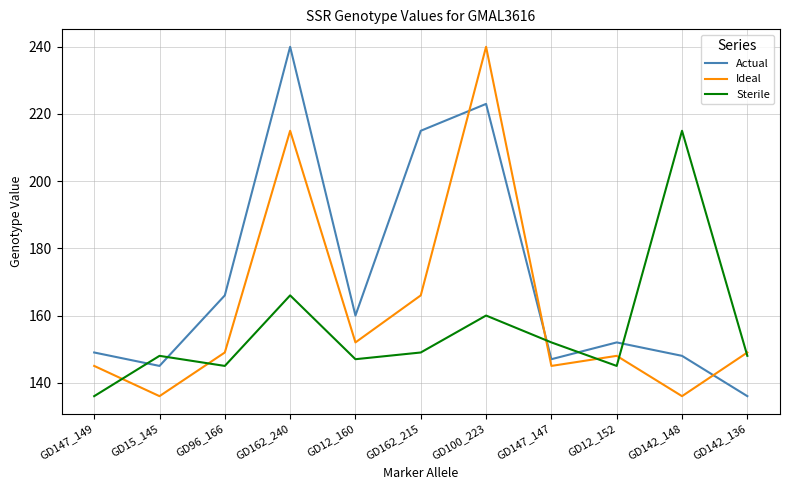

How many series are shown in this chart?

3